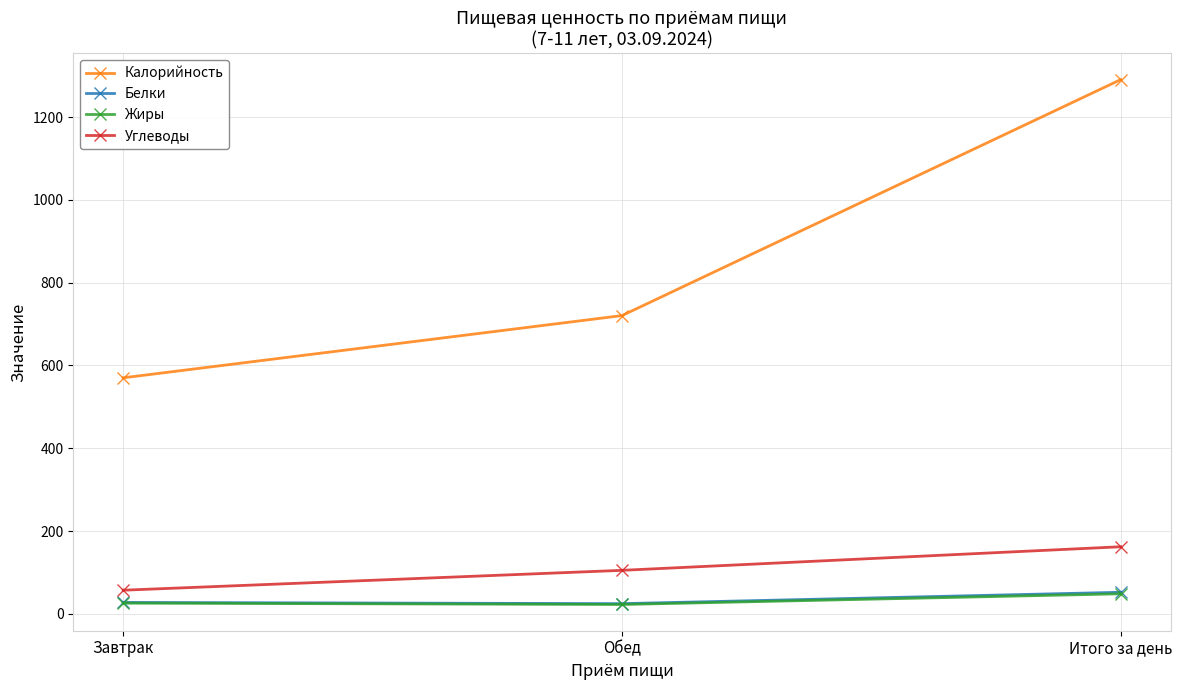

What position from the right is Обед?

2